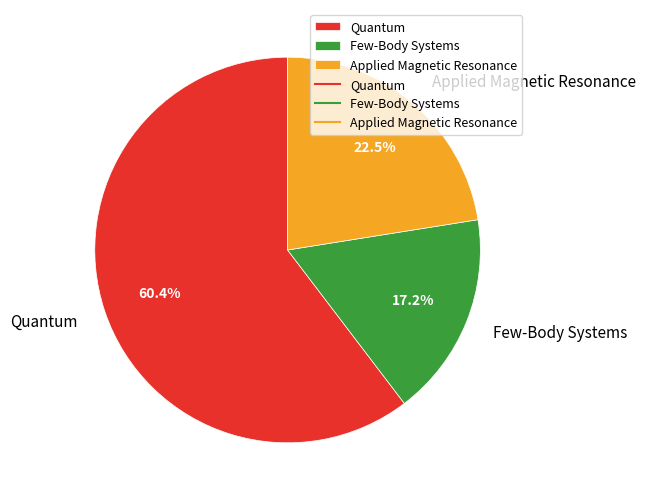

Which category has the biggest portion of the pie?

Quantum